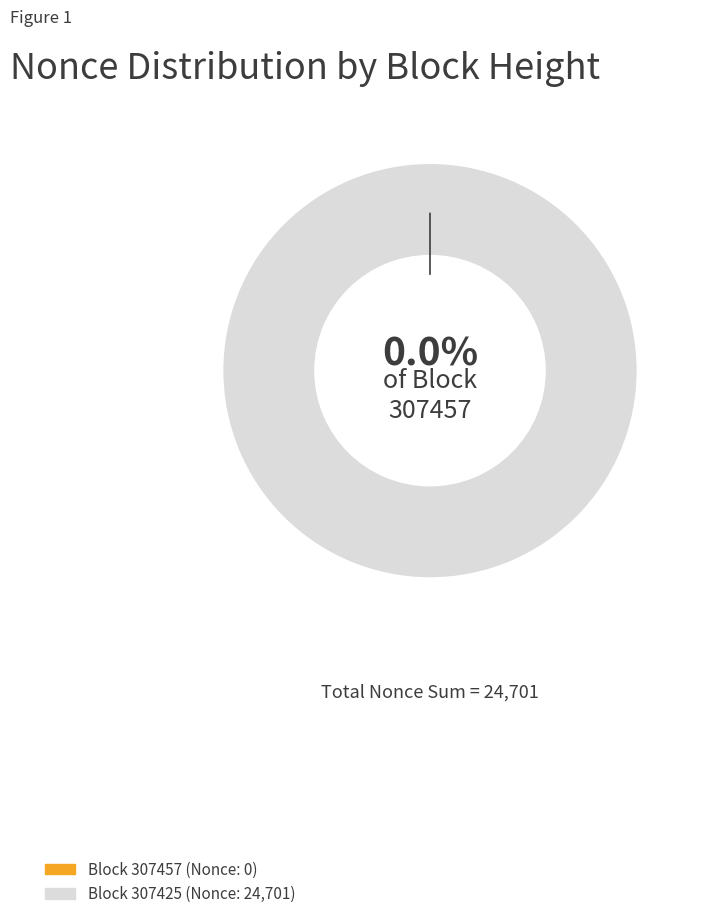

To the nearest percent, what is the difference between the largest and smallest slice percentages?

100%